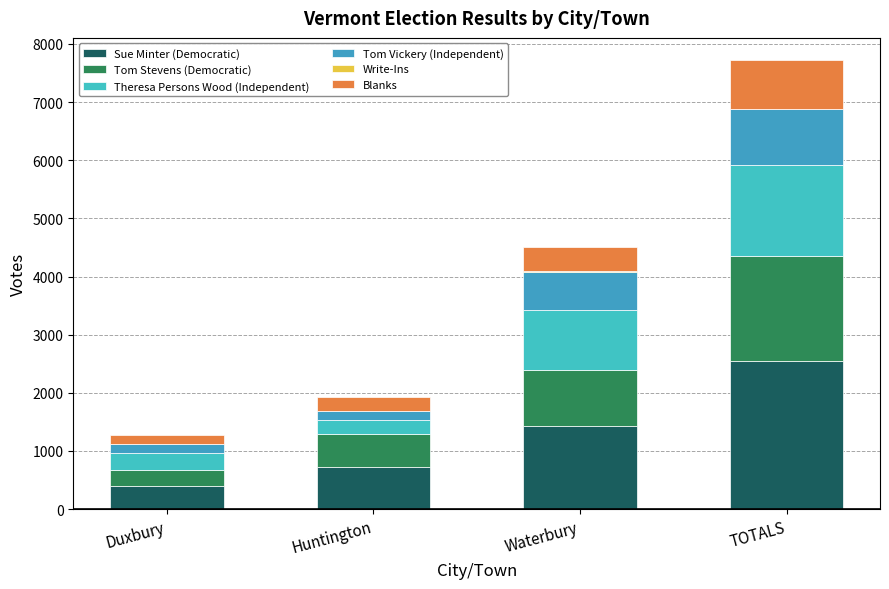

Are the bars horizontal?

No